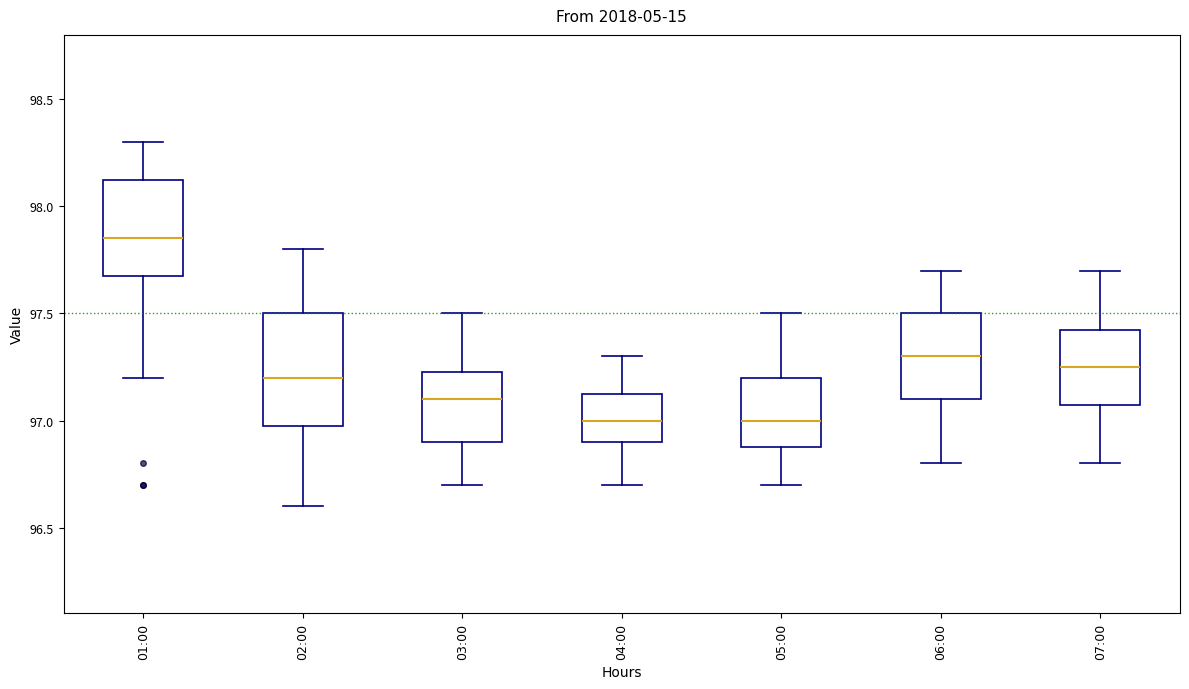

Comparing the boxes themselves (not the whiskers), which one is the tallest?

02:00